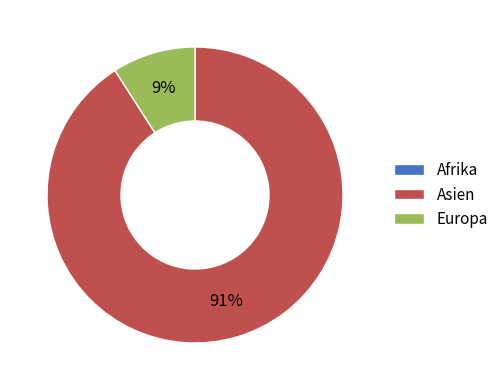

What is the majority slice?

Asien